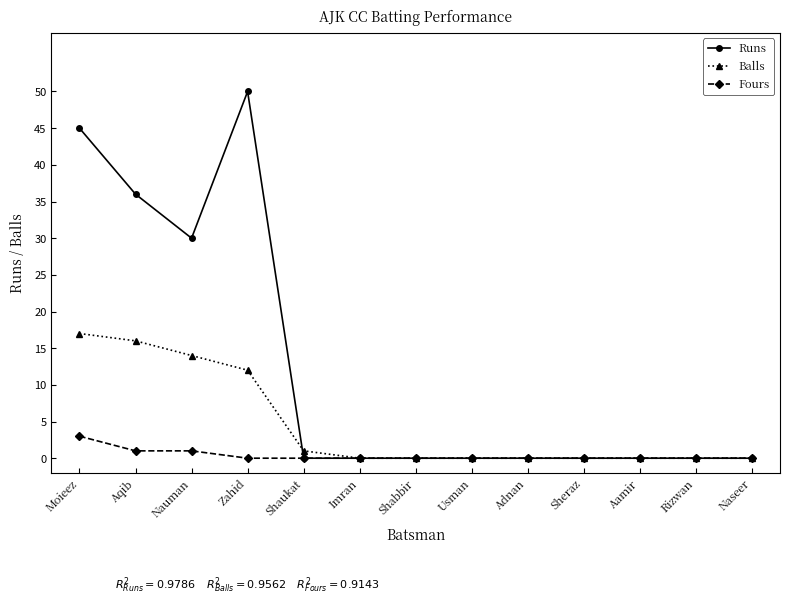

The value of Runs at Adnan is 0. True or false?

True